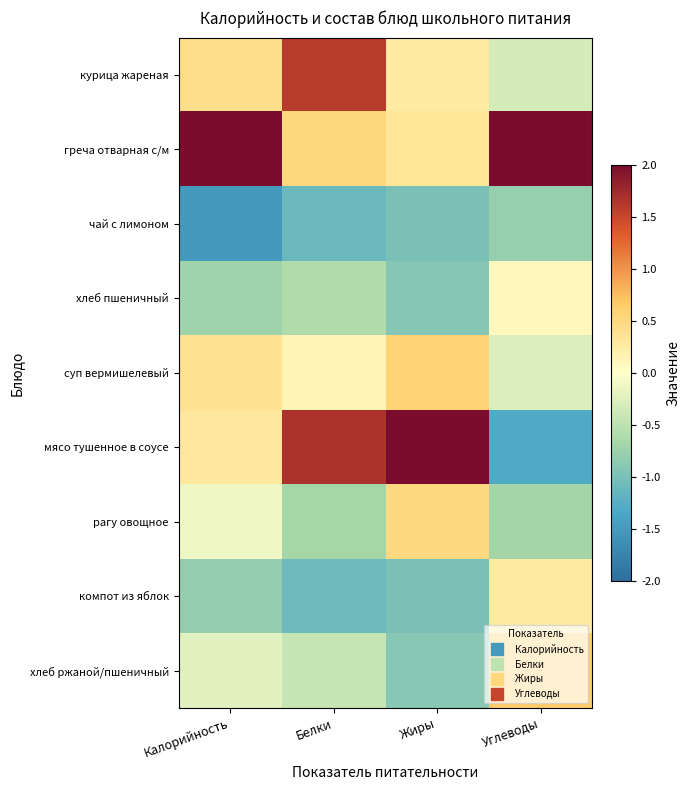

At how many categories does at least one series exceed 0?

4